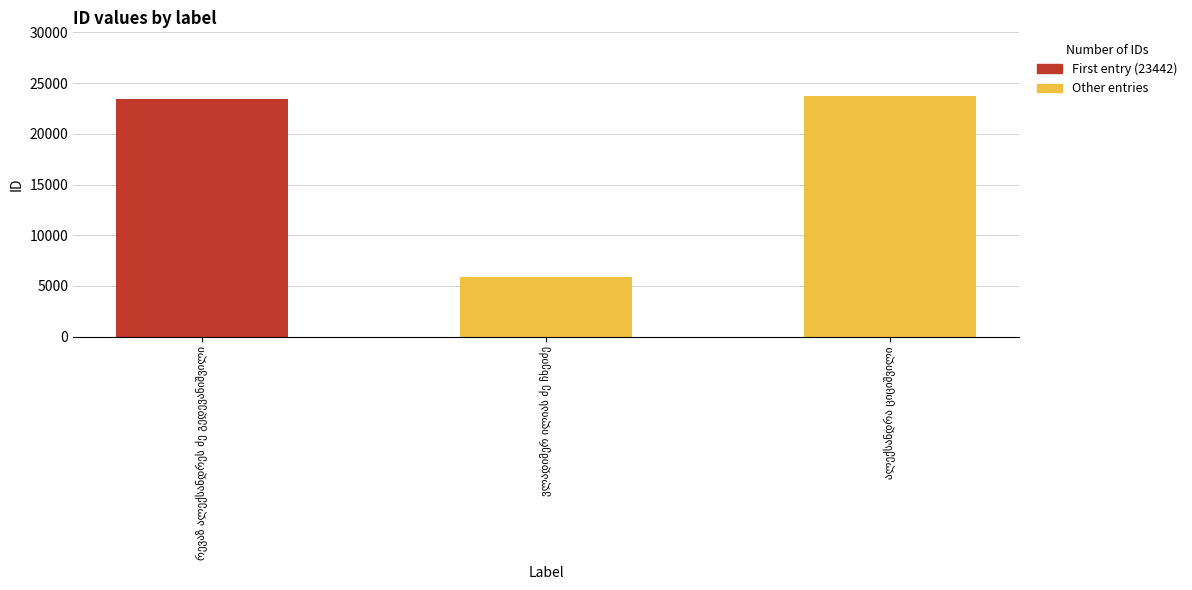

What is the value of the 1st bar from the left?

23442